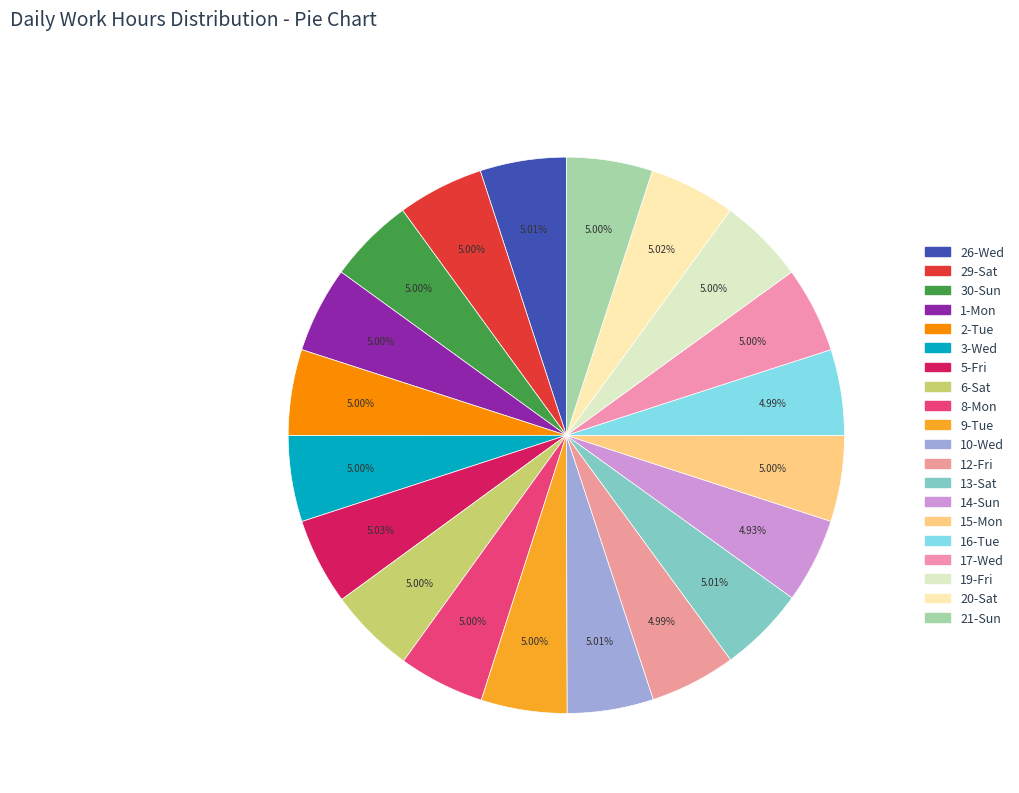

Is it true that 26-Wed is 1% of the pie?

False